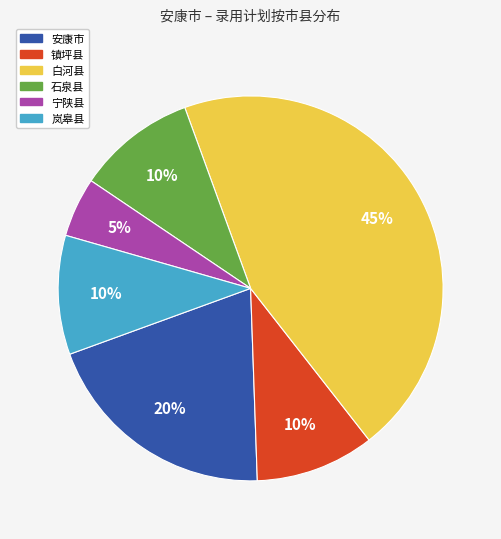

To the nearest percent, what percentage of the pie is 白河县?

45%